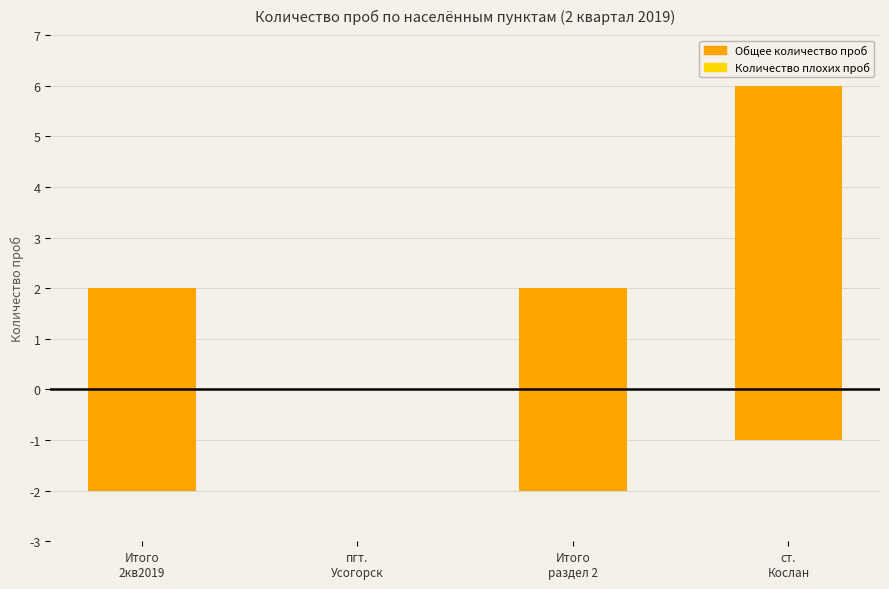

What is the label of the 3rd bar from the left?

Итого
раздел 2